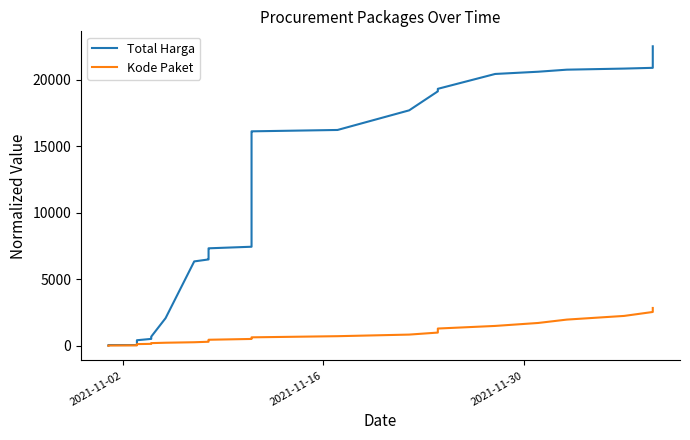

Which category has the lowest value across all series?

2021-11-02